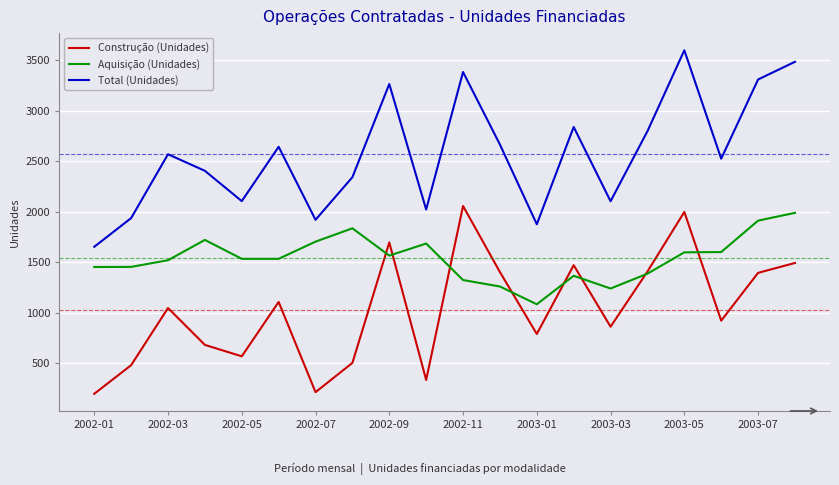

True or false: Construção (Unidades) and Total (Unidades) intersect in this chart.

False